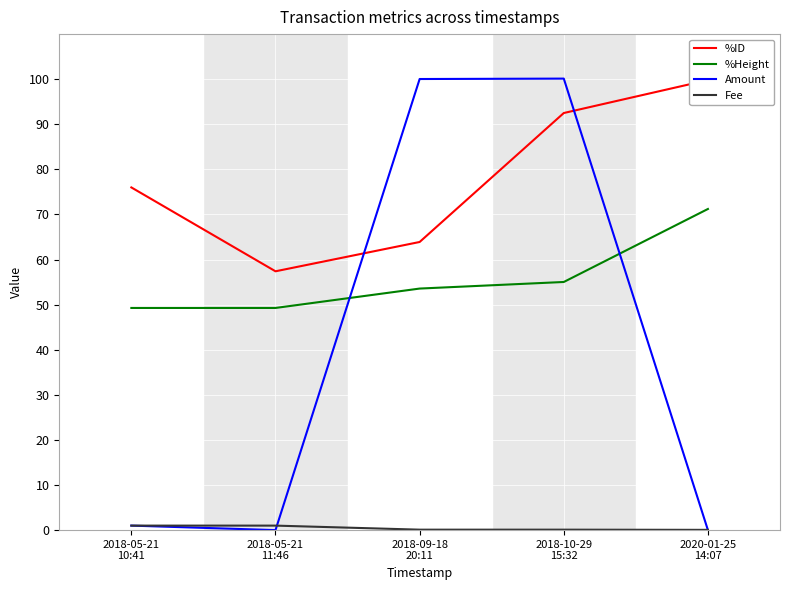

Reading left to right, transcribe all the data shown in this chart.

%ID: 2018-05-21
10:41=76.0	2018-05-21
11:46=57.4	2018-09-18
20:11=63.9	2018-10-29
15:32=92.5	2020-01-25
14:07=99.8
%Height: 2018-05-21
10:41=49.3	2018-05-21
11:46=49.3	2018-09-18
20:11=53.6	2018-10-29
15:32=55.0	2020-01-25
14:07=71.2
Amount: 2018-05-21
10:41=1.0	2018-05-21
11:46=0.0	2018-09-18
20:11=100.0	2018-10-29
15:32=100.1	2020-01-25
14:07=0.0
Fee: 2018-05-21
10:41=1.0	2018-05-21
11:46=1.0	2018-09-18
20:11=0.1	2018-10-29
15:32=0.1	2020-01-25
14:07=0.1